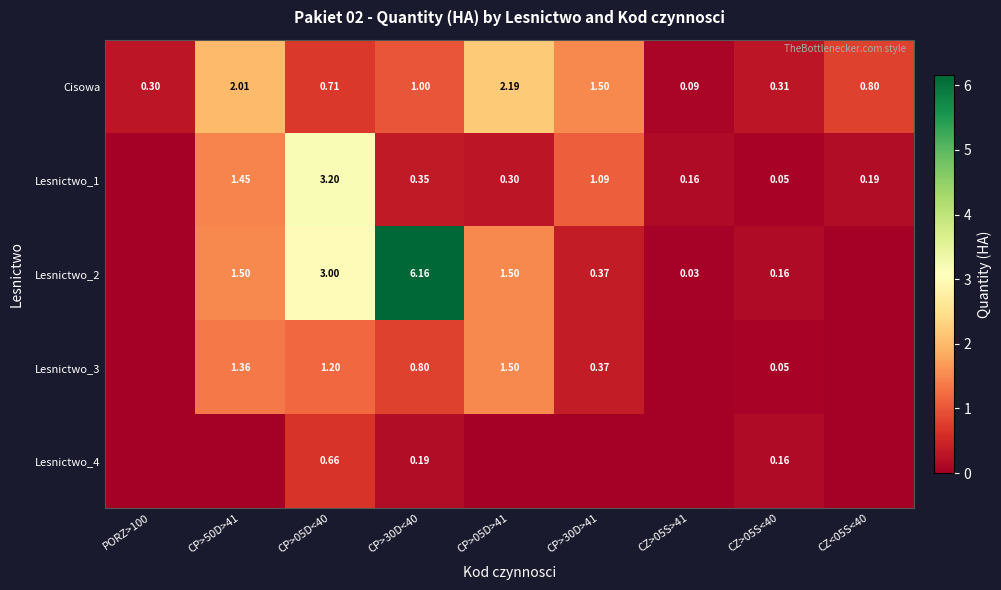

Is it true that Lesnictwo_4 equals -0.4 at CP>30D>41?

False